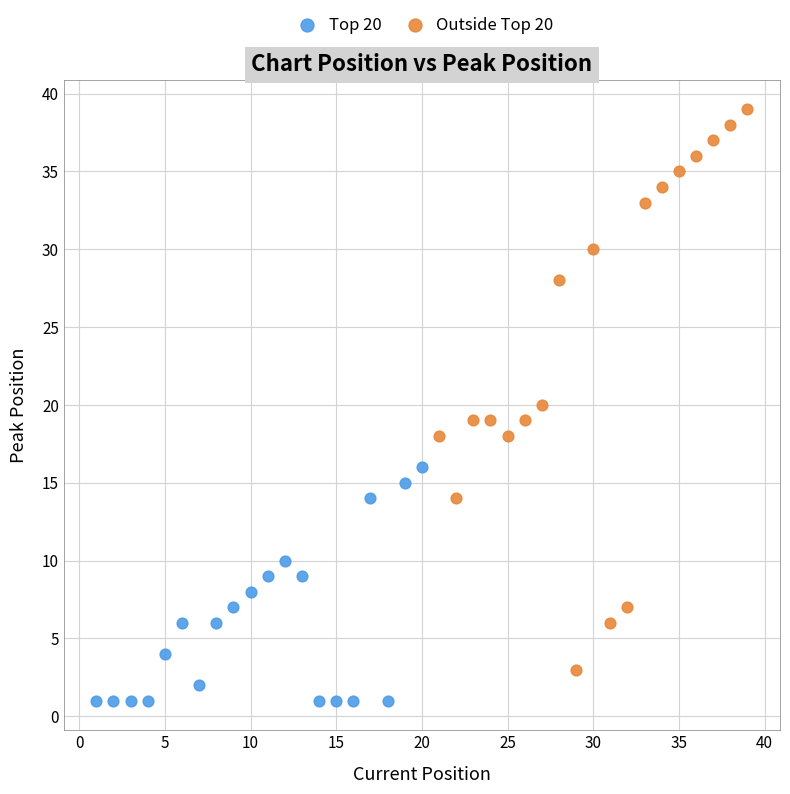

Which series reaches the minimum Y coordinate?

Top 20